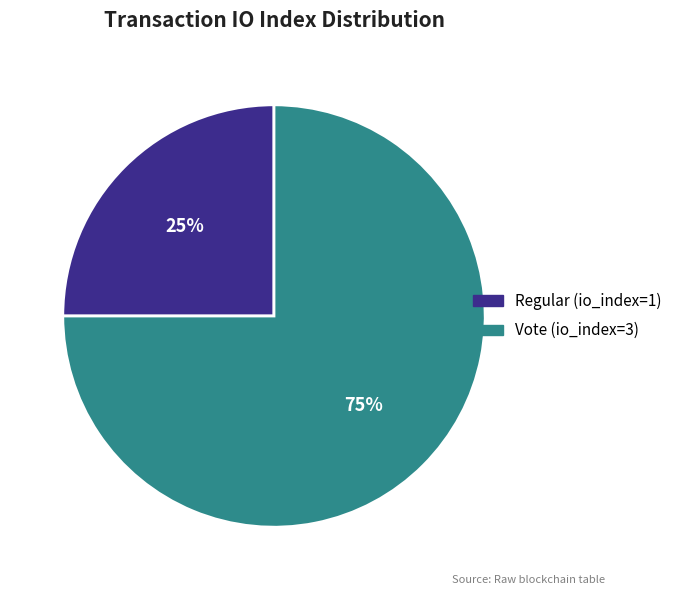

To the nearest percent, what is the average slice percentage?

50%